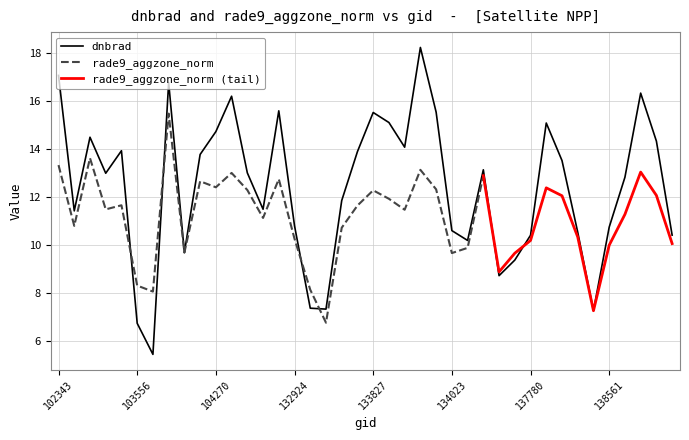

What is the difference between the second highest and minimum values?

11.6